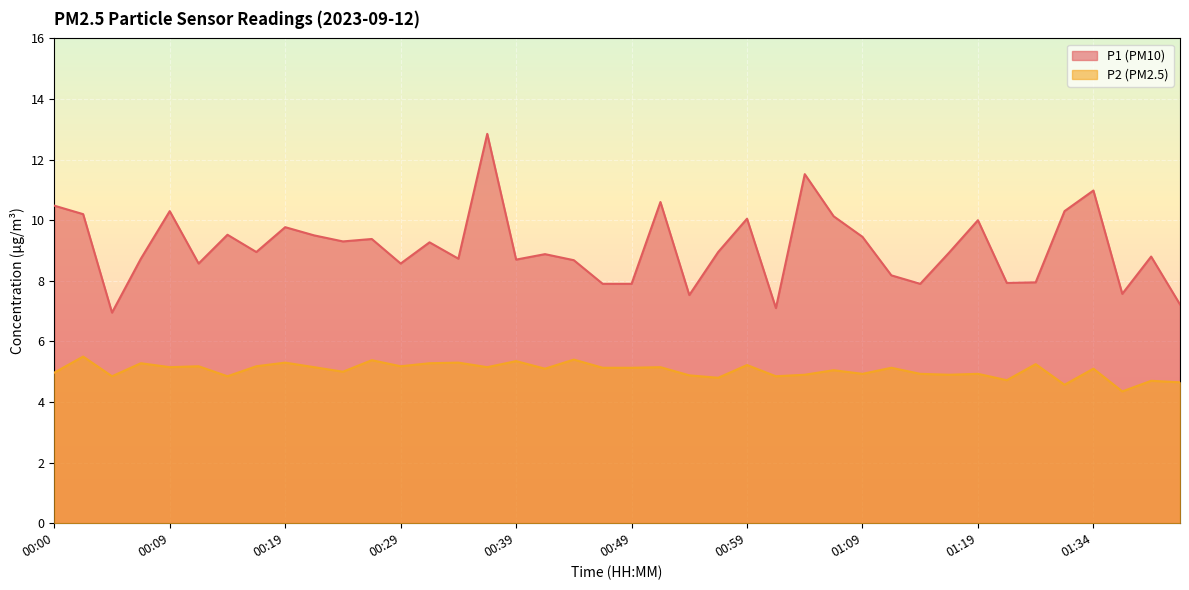

What position from the right is 01:37?

3